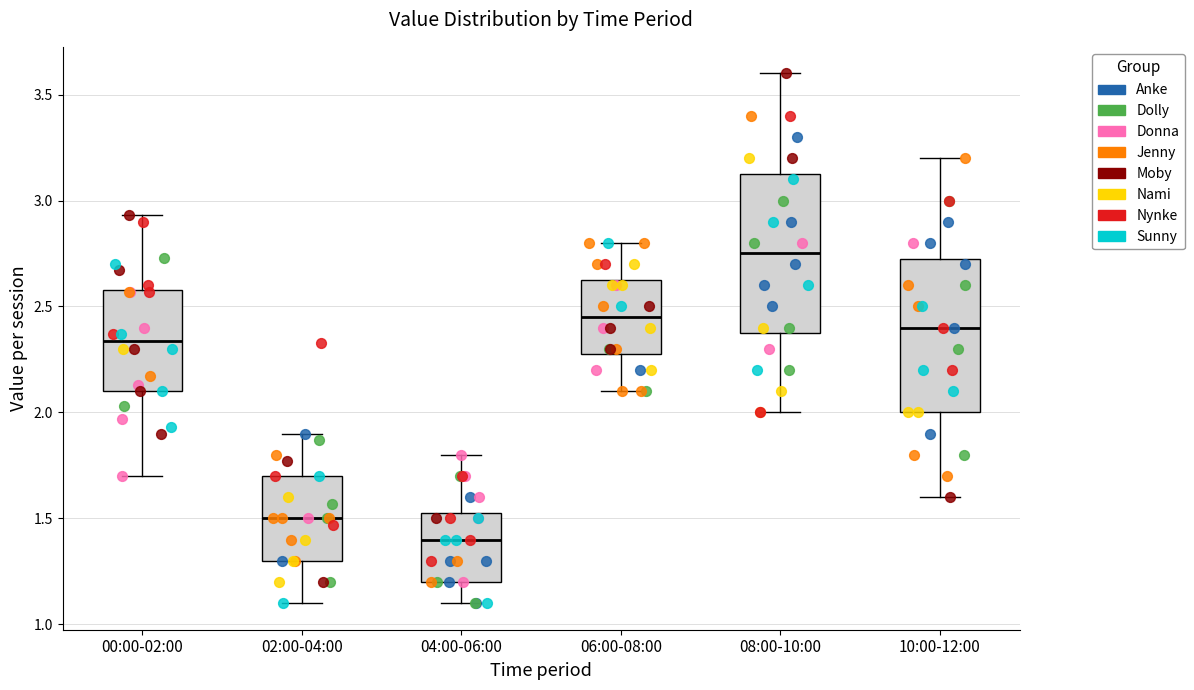

Where does the upper whisker of the box for 10:00-12:00 end on the y-axis? The values are not printed on the chart, so give them approximately, as read against the axis.

3.20